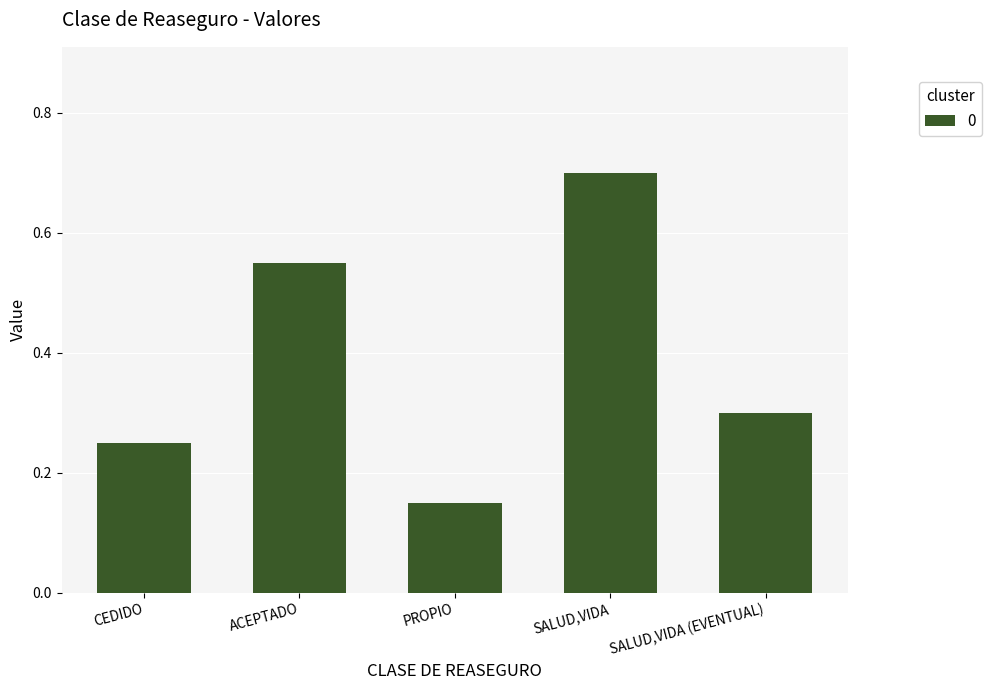

At which category does the chart reach its peak across all series?

SALUD,VIDA